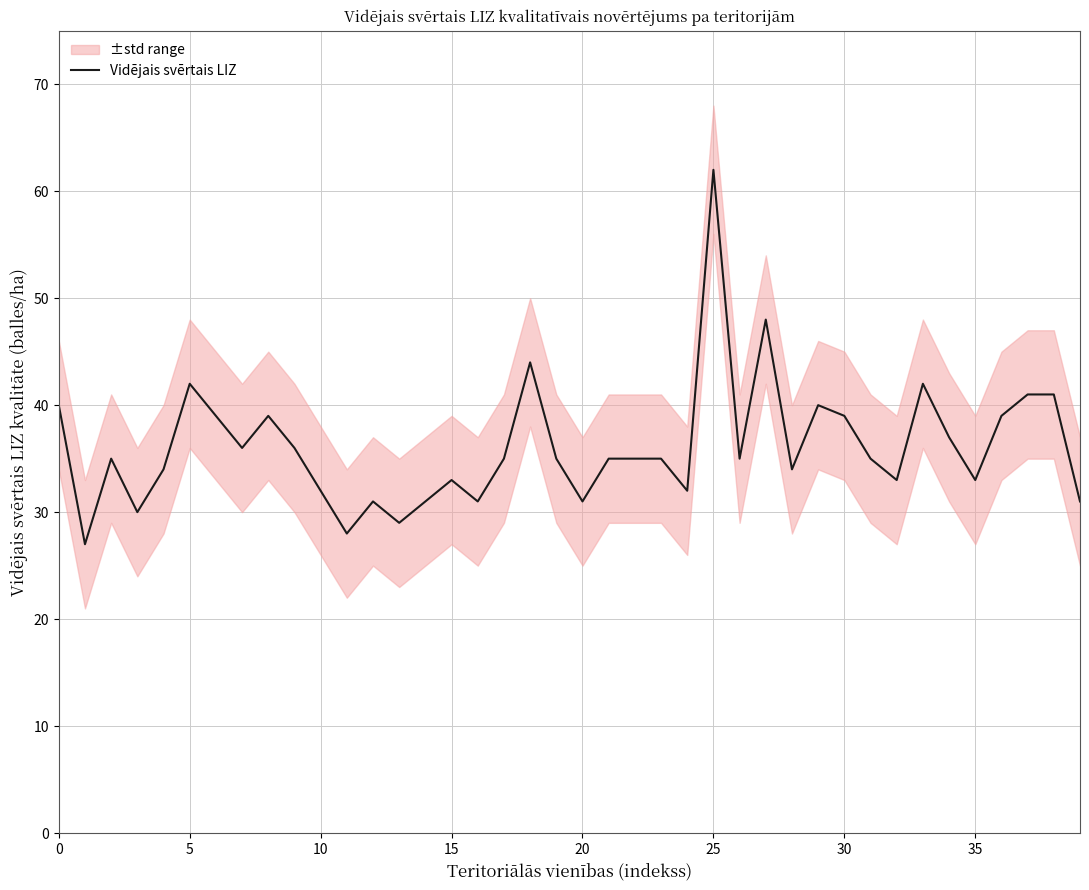

Is this an area chart (filled region under the line)?

No